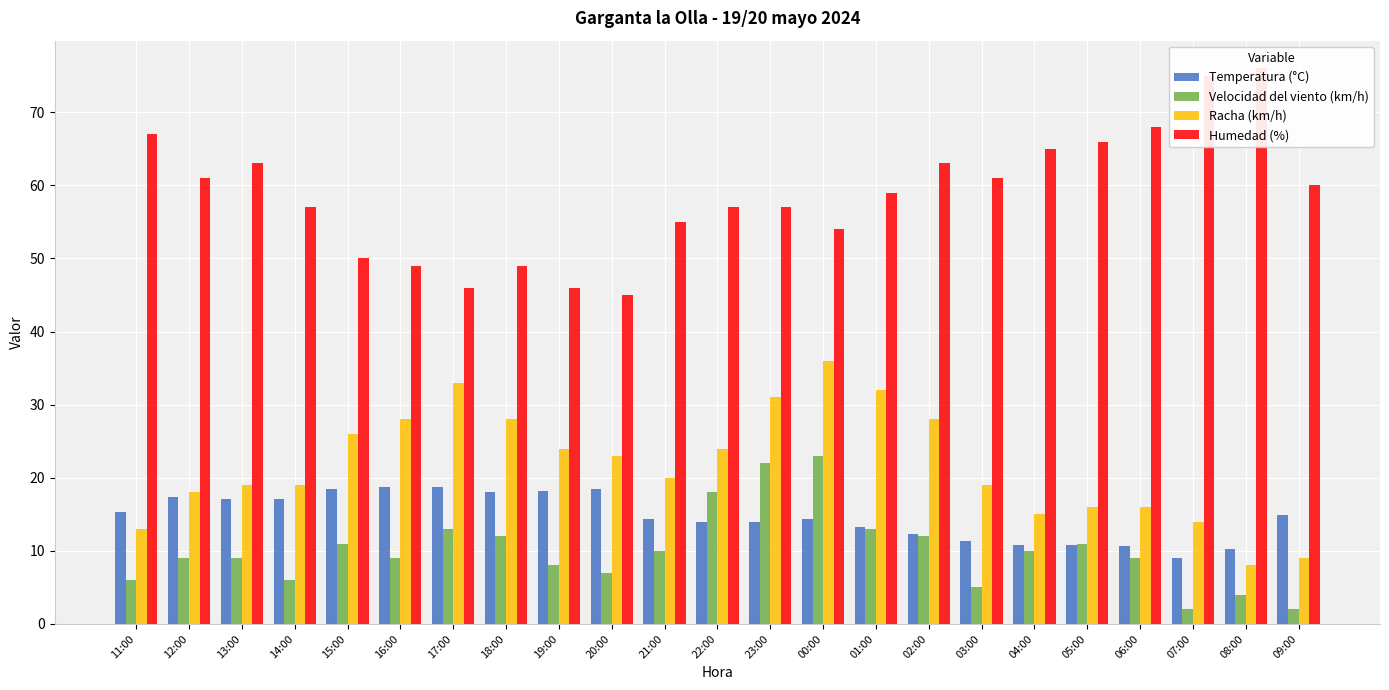

How many bars are there in total?

92